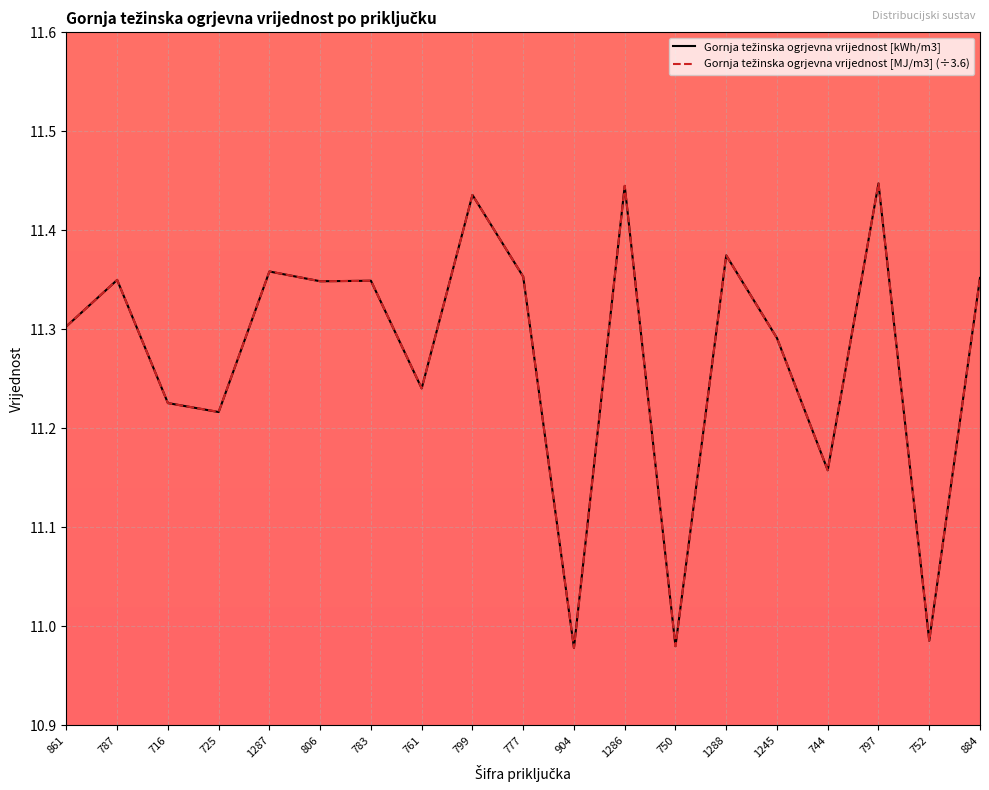

What is the total value across all series at 1288?

22.7